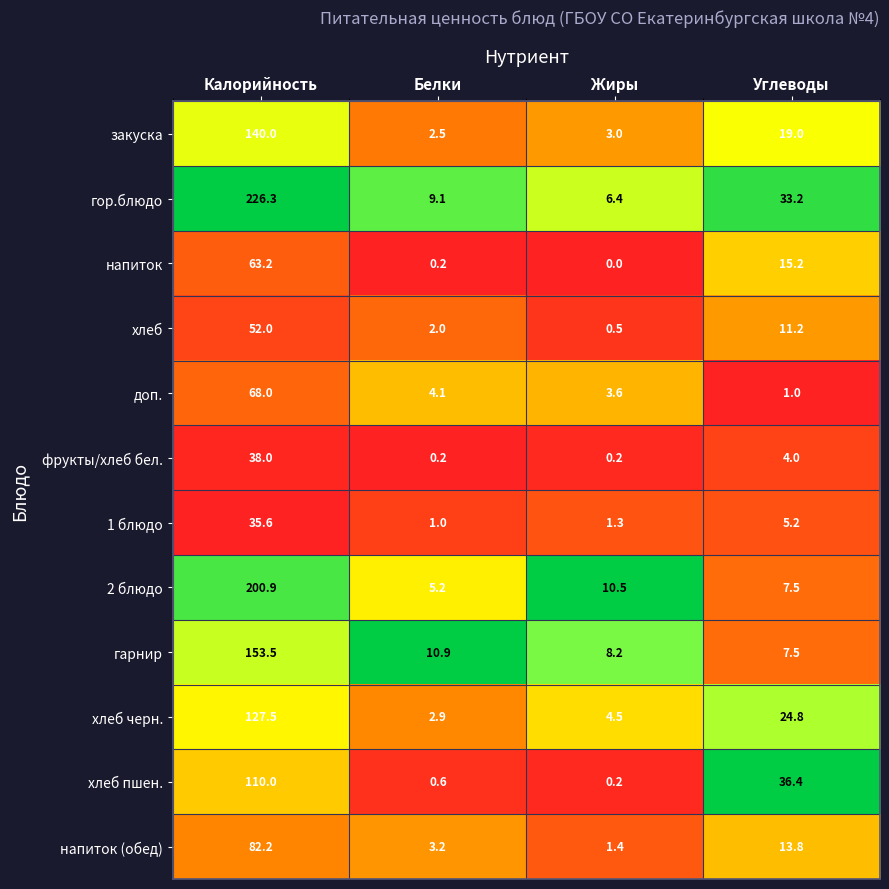

List the labels in order of напиток (обед) value, largest first.

Калорийность, Углеводы, Белки, Жиры